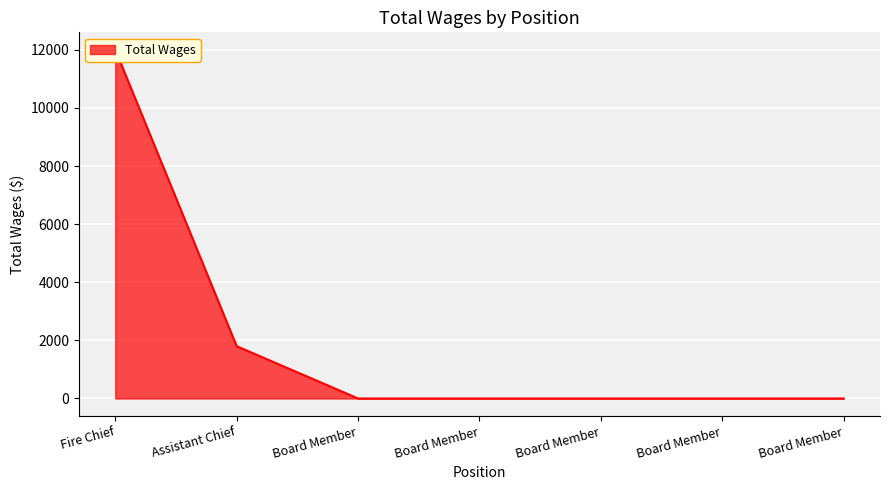

What is the difference between the second highest and minimum values?

1800